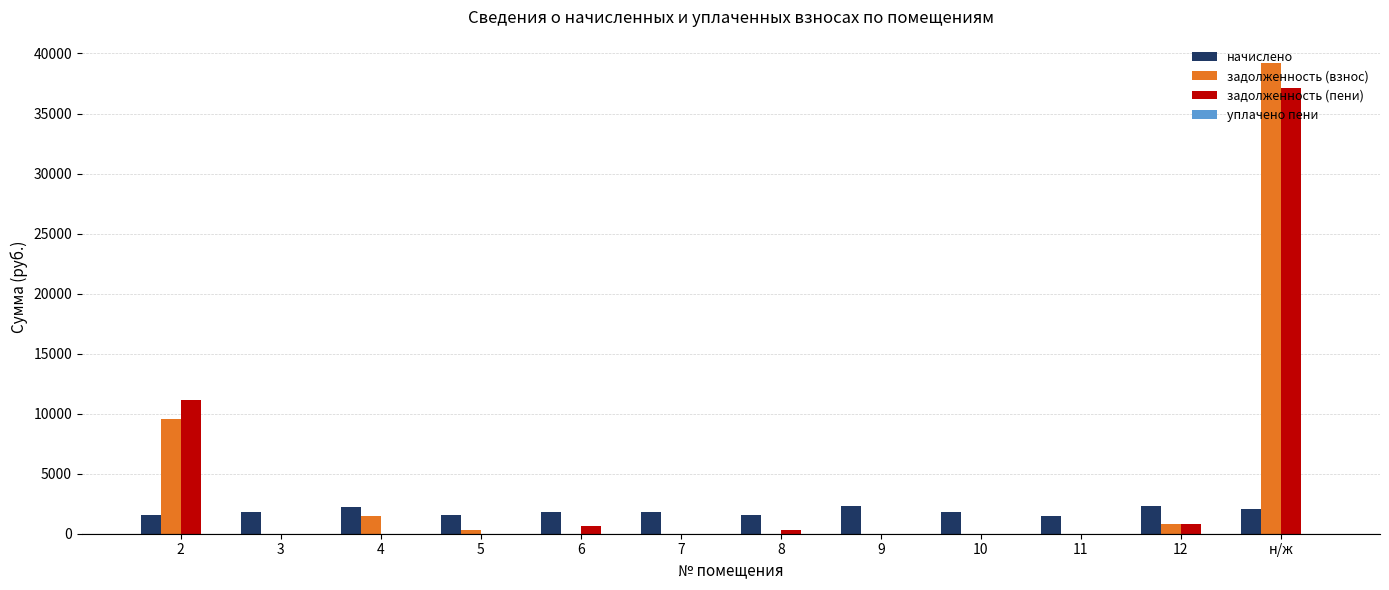

True or false: начислено has a value of 1778.0 at 3.

True